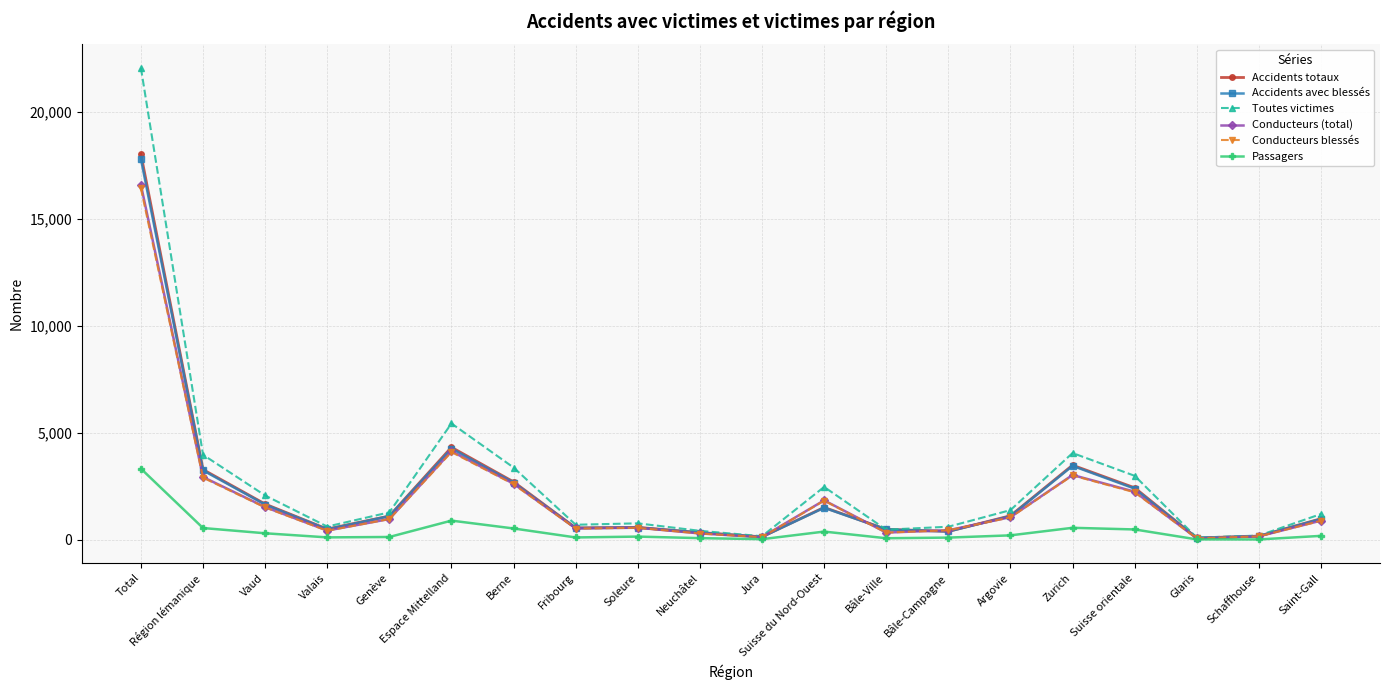

What is the total value across all series at Soleure?

3199